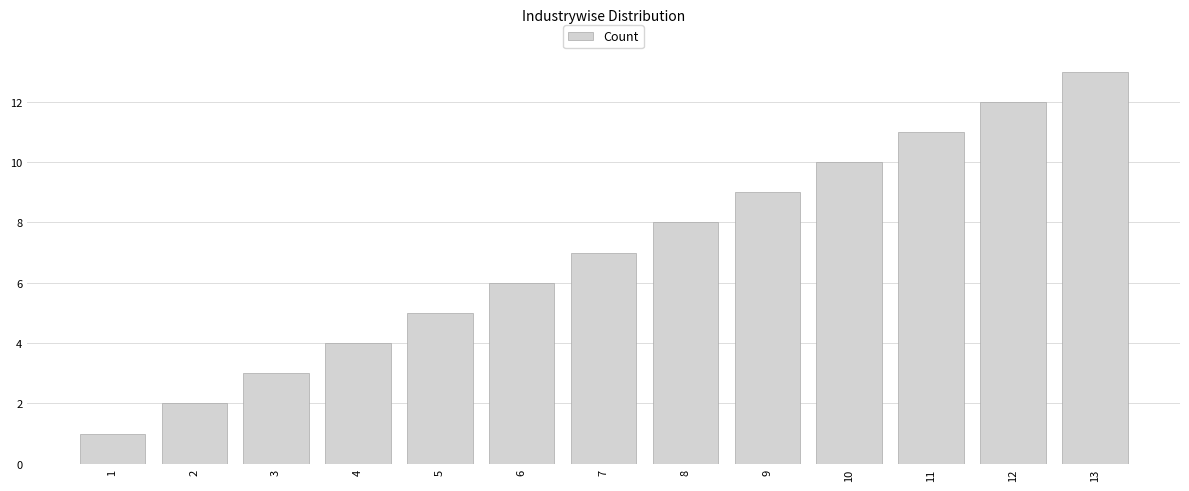

How many data points are less than 7?

6